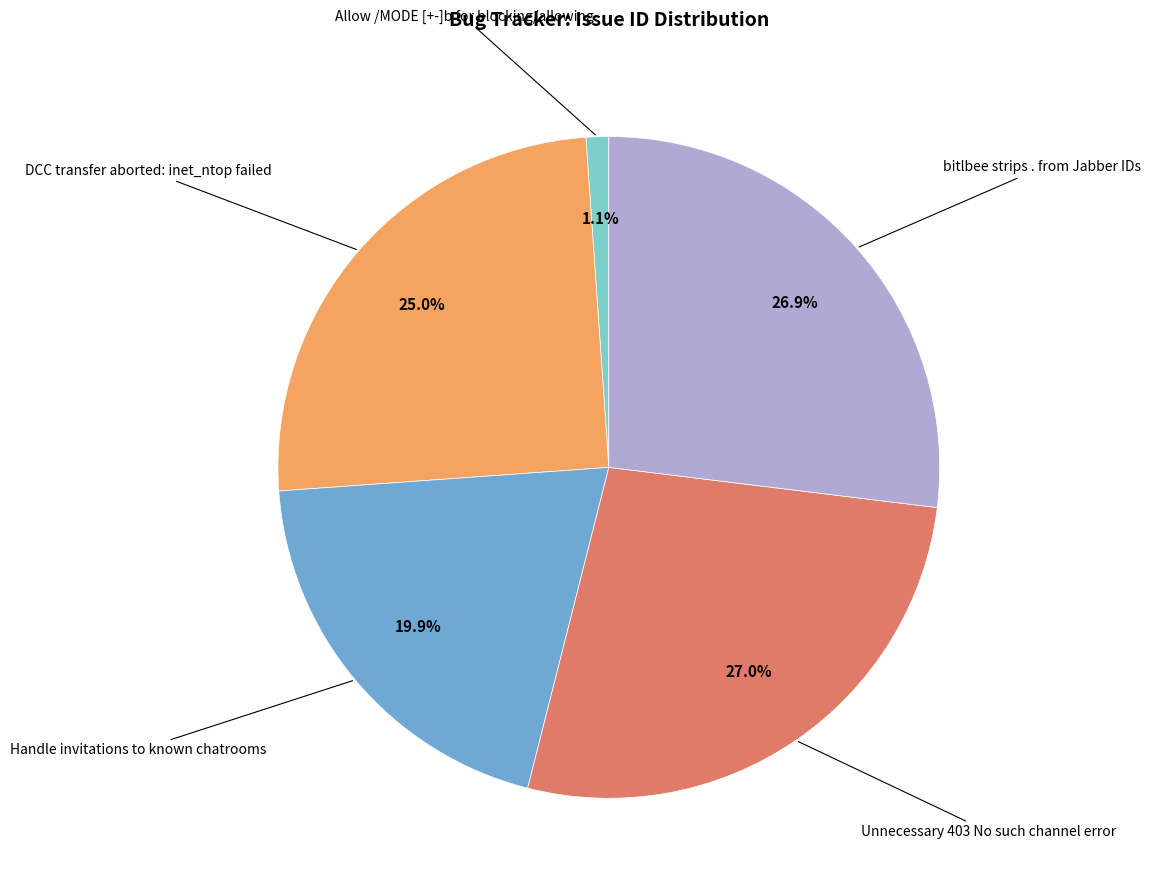

Is there any slice that represents more than half of the pie?

No